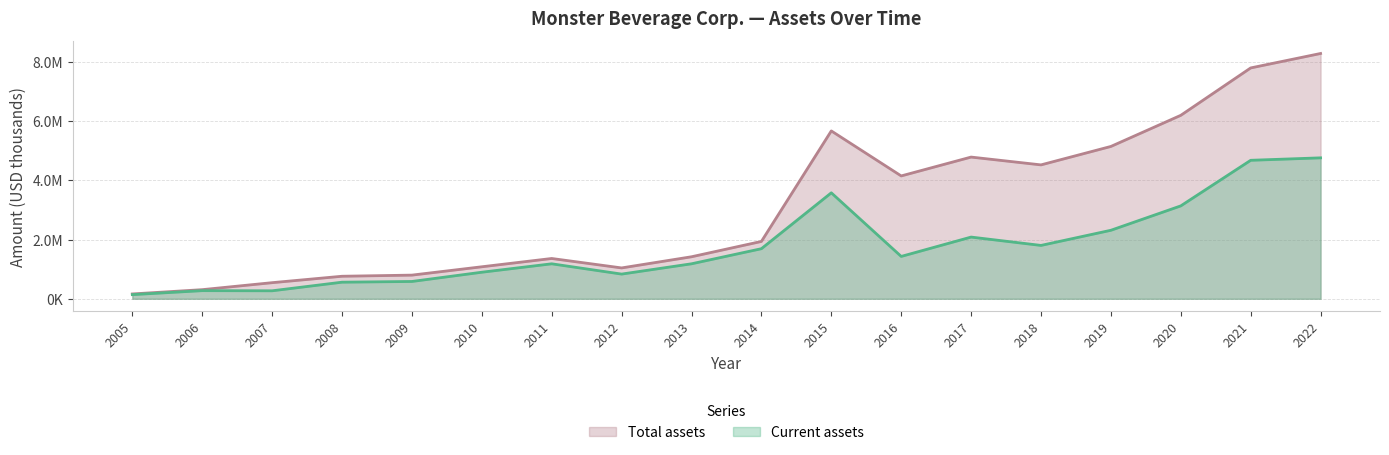

Is it true that Total assets equals 9580333 at 2020?

False